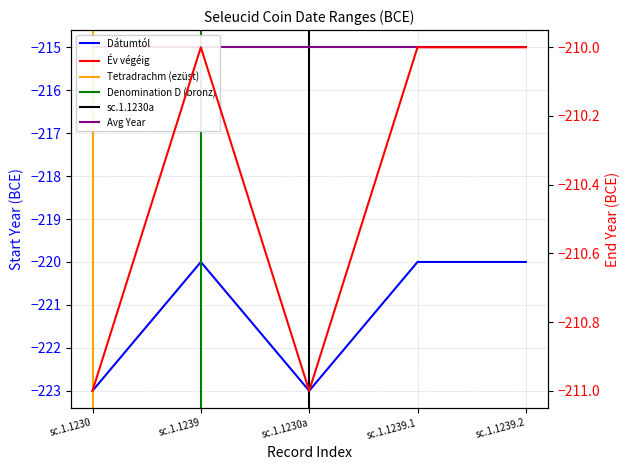

What is the approximate value of Dátumtól at sc.1.1230a?

-223